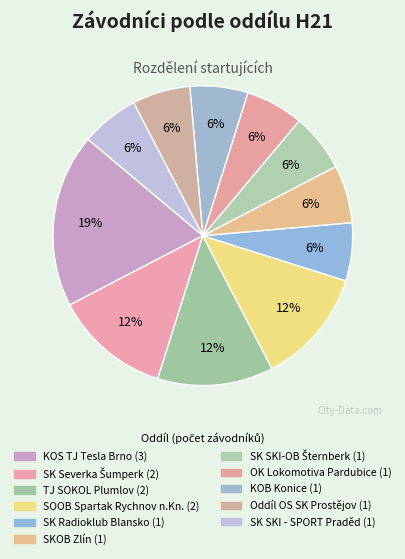

What is the ratio of the value at KOB Konice to the value at Oddíl OS SK Prostějov?

1.0